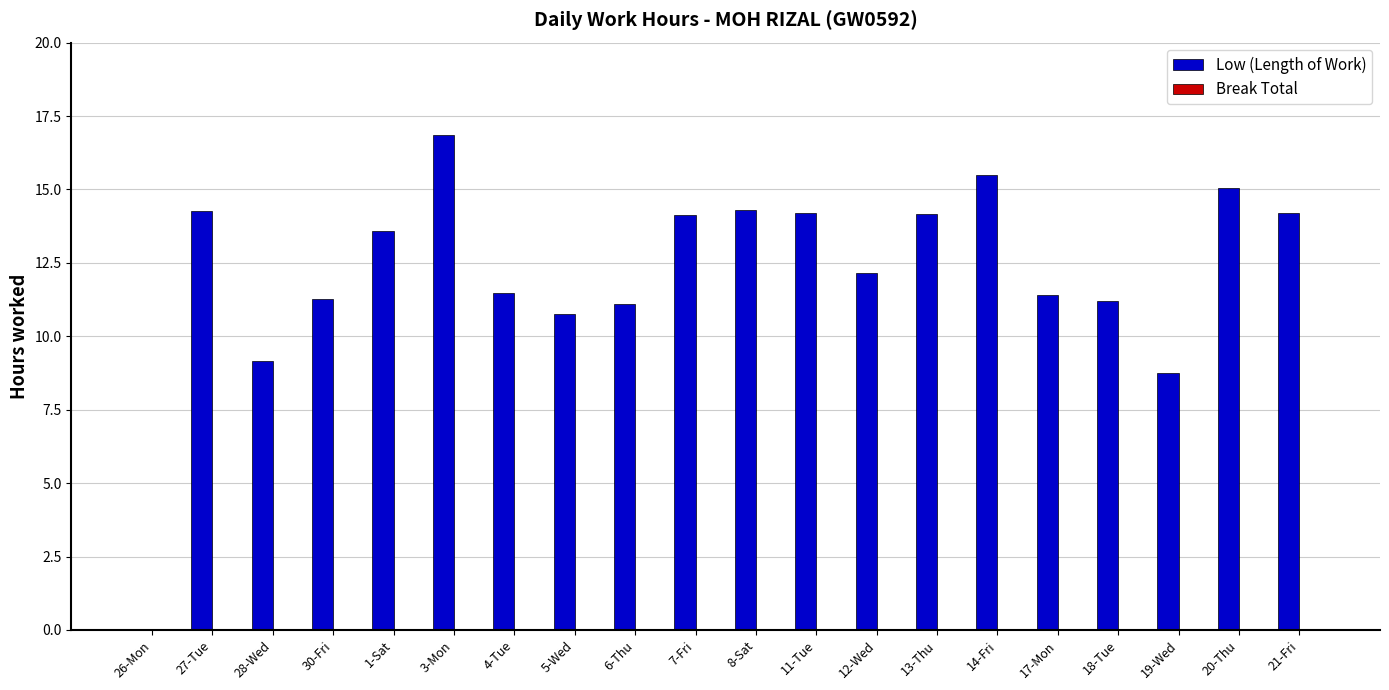

What is the sum of all values?

243.6